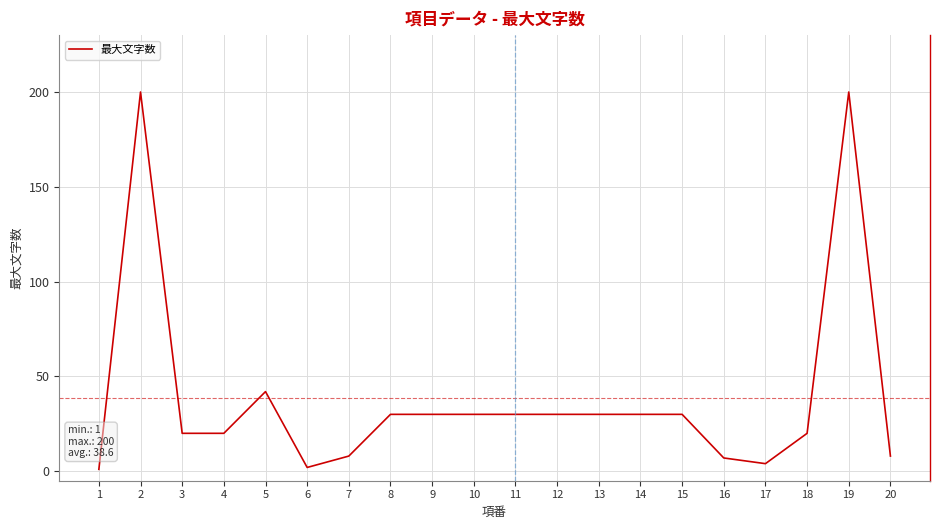

What is the change in value from 13 to 20?

-22